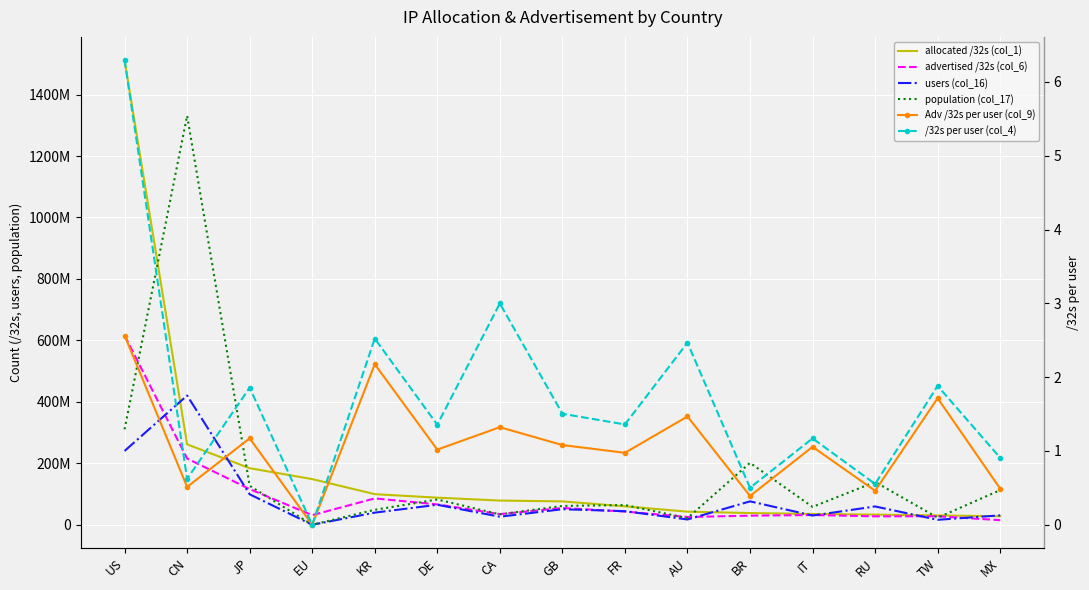

How many lines are shown in the chart?

6